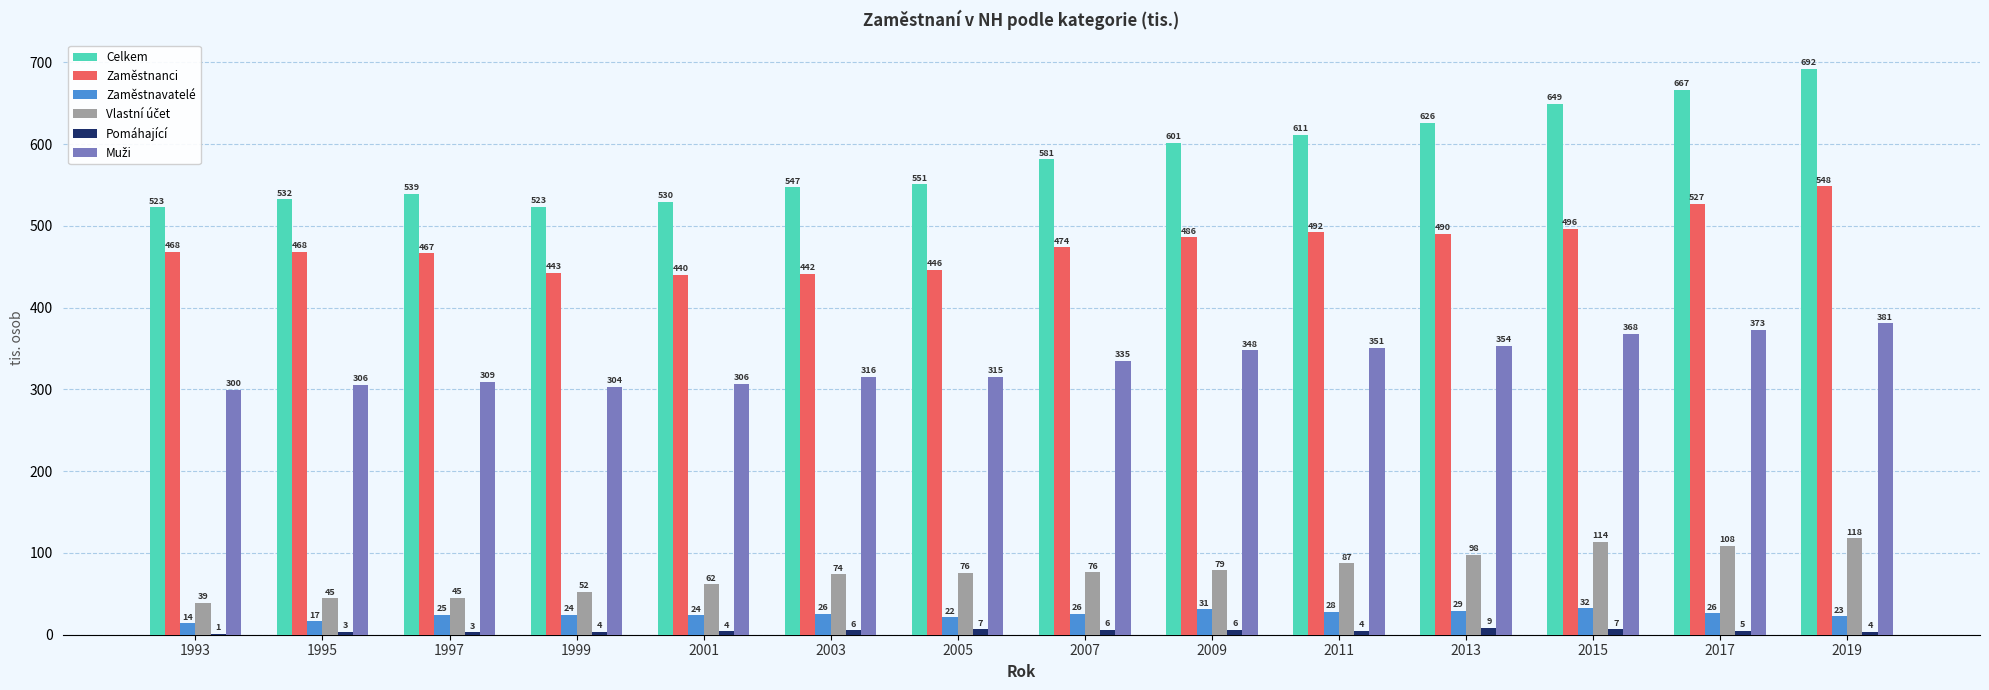

What is the sum of all Celkem values?

8173.3